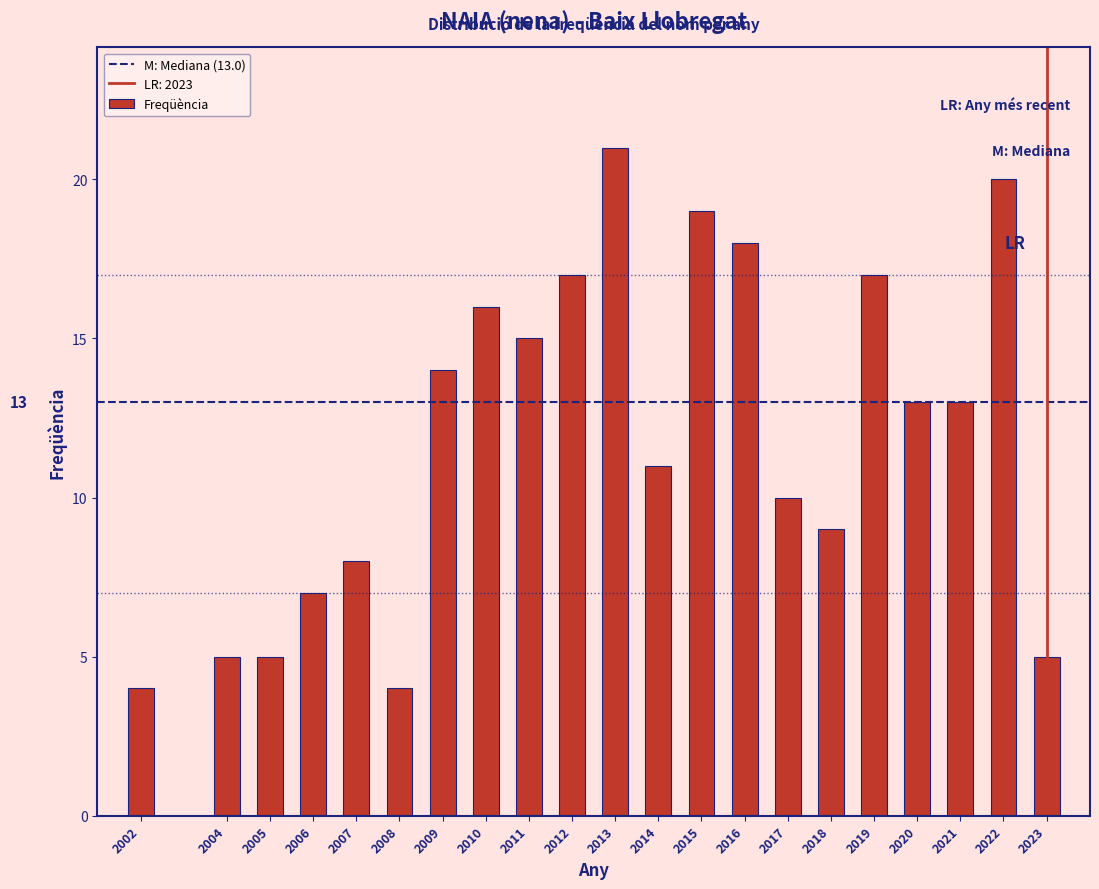

Reading right to left, transcribe all the data shown in this chart.

2023=5	2022=20	2021=13	2020=13	2019=17	2018=9	2017=10	2016=18	2015=19	2014=11	2013=21	2012=17	2011=15	2010=16	2009=14	2008=4	2007=8	2006=7	2005=5	2004=5	2002=4